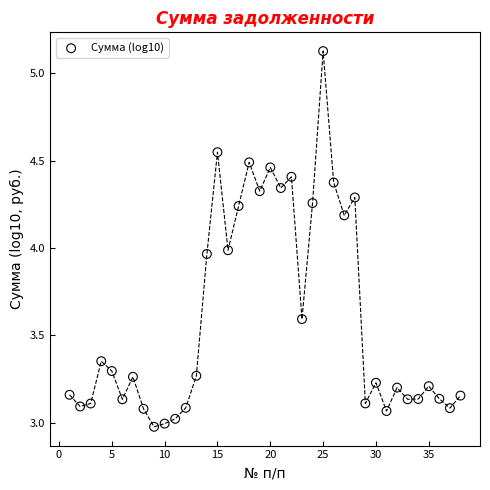

What is the range of Y values (max minus min)?

2.2